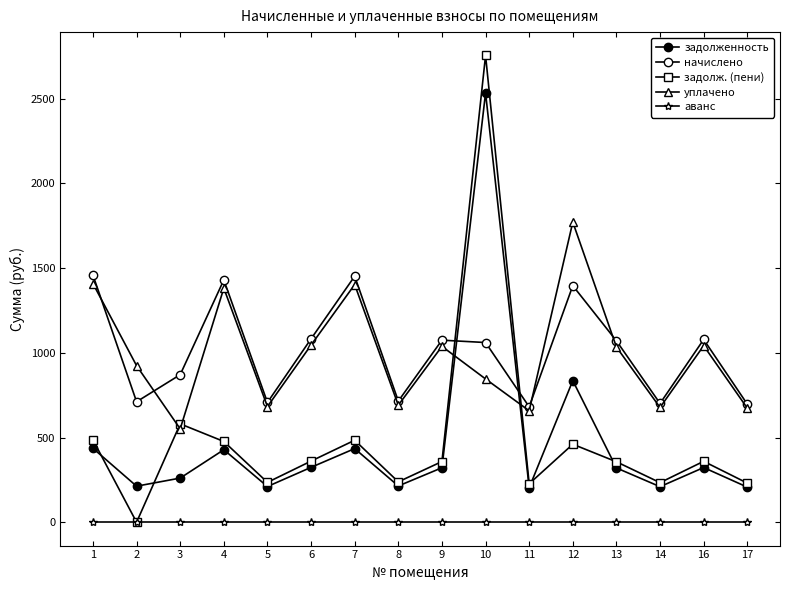

What is the difference between the уплачено values at 8 and 3?

139.8